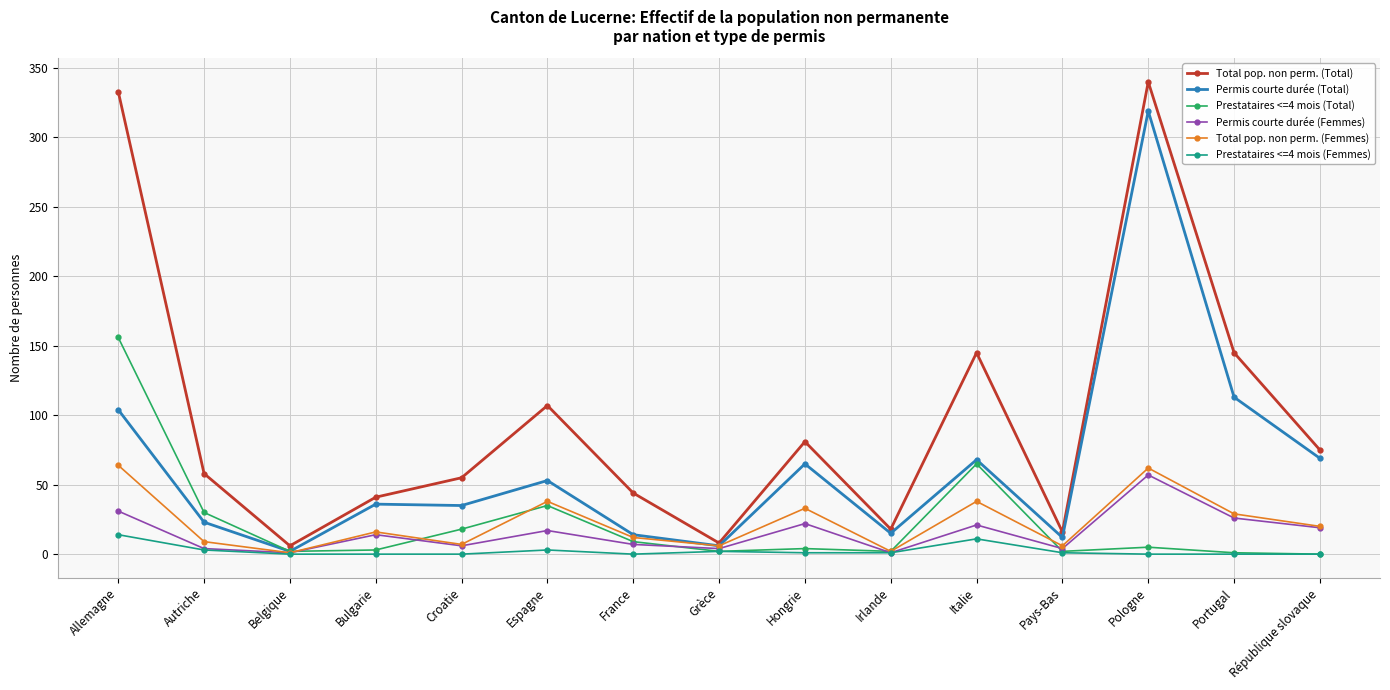

In Total pop. non perm. (Total), how many points are higher than both neighbors (excluding endpoints)?

4